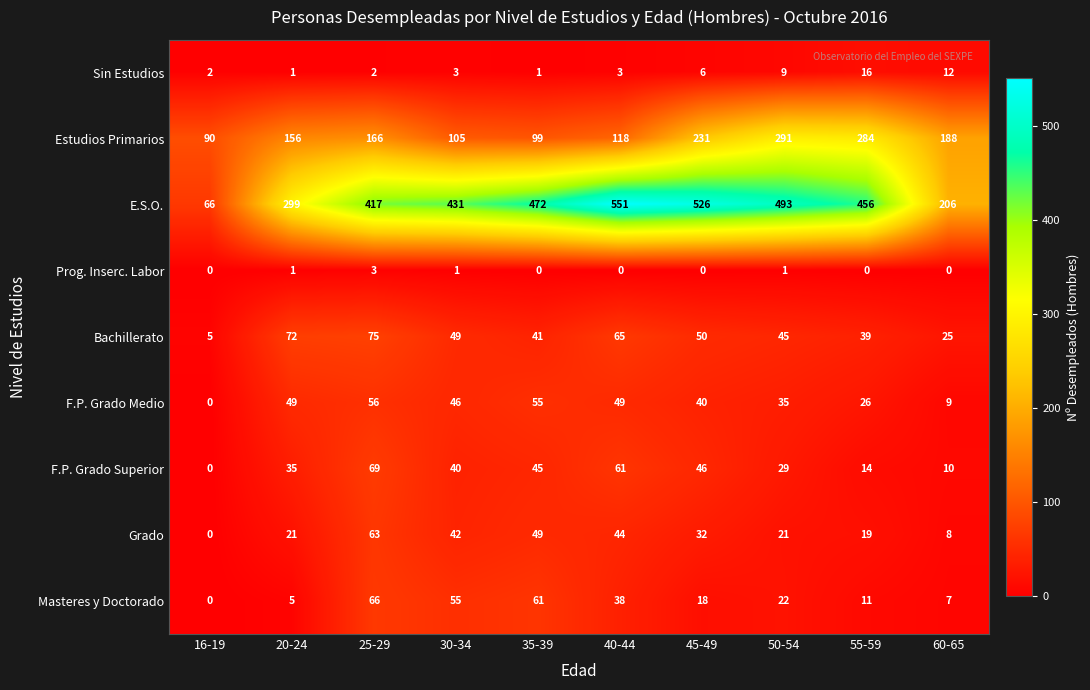

At which label does F.P. Grado Superior reach its minimum?

16-19